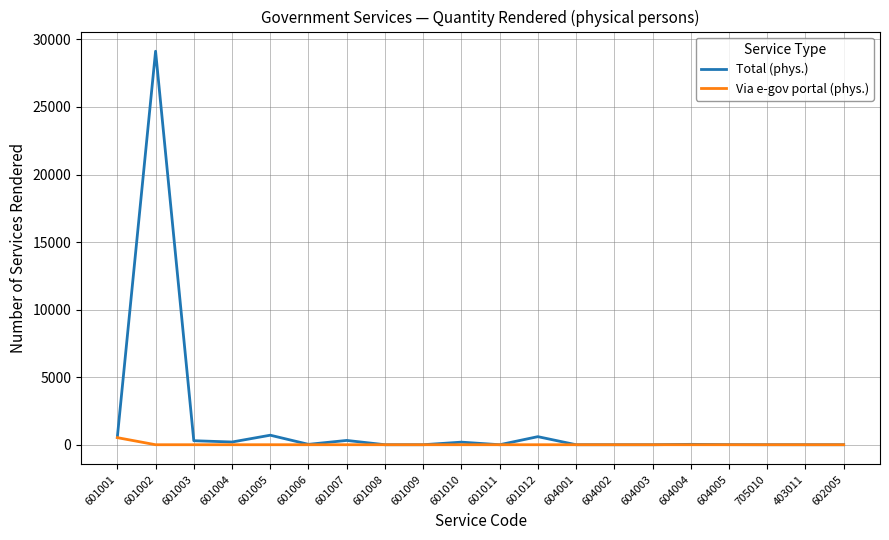

List the series in order of their overall mean, highest first.

Total (phys.), Via e-gov portal (phys.)